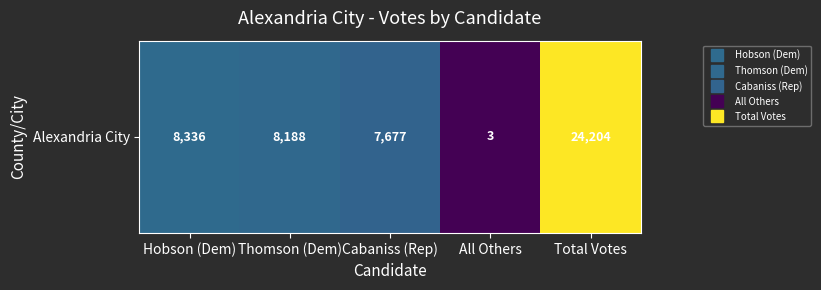

True or false: the data shows 12358 at Hobson (Dem).

False